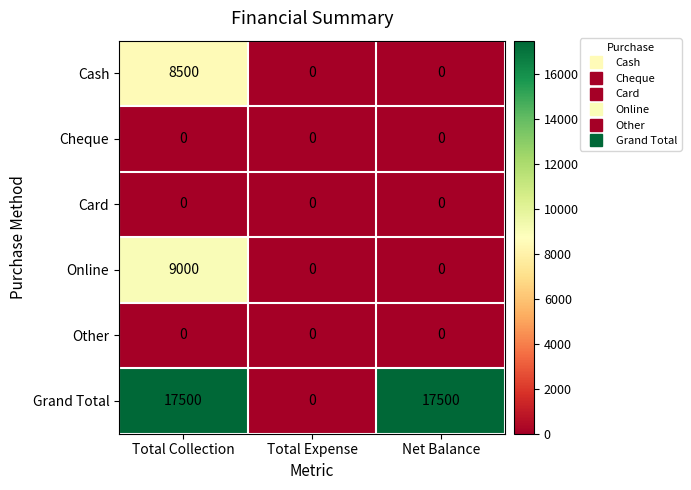

Reading right to left, list all the values displayed in this chart.

Cash: Net Balance=0	Total Expense=0	Total Collection=8500
Cheque: Net Balance=0	Total Expense=0	Total Collection=0
Card: Net Balance=0	Total Expense=0	Total Collection=0
Online: Net Balance=0	Total Expense=0	Total Collection=9000
Other: Net Balance=0	Total Expense=0	Total Collection=0
Grand Total: Net Balance=17500	Total Expense=0	Total Collection=17500